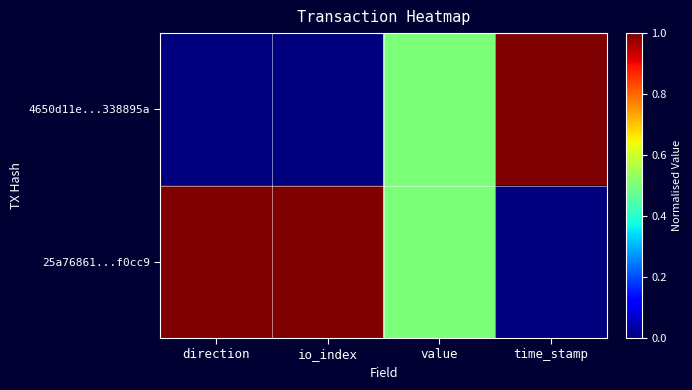

Which series has the largest total across all categories?

25a76861...f0cc9